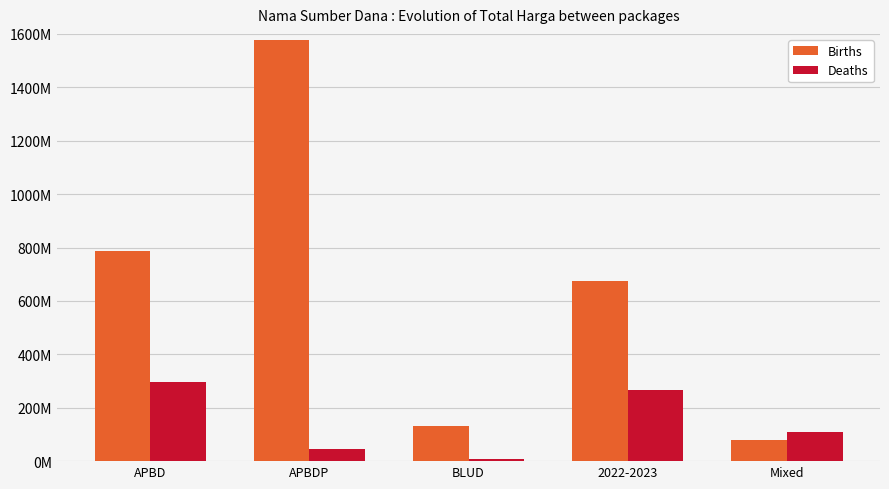

Which series has the largest total across all categories?

Births